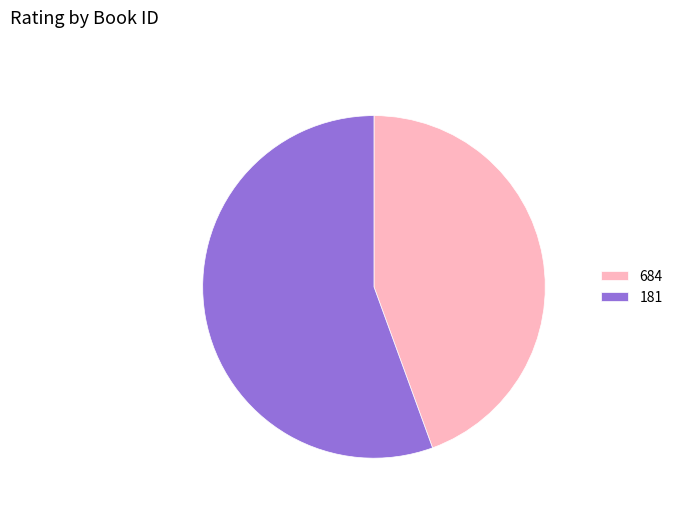

Which category has the biggest portion of the pie?

181